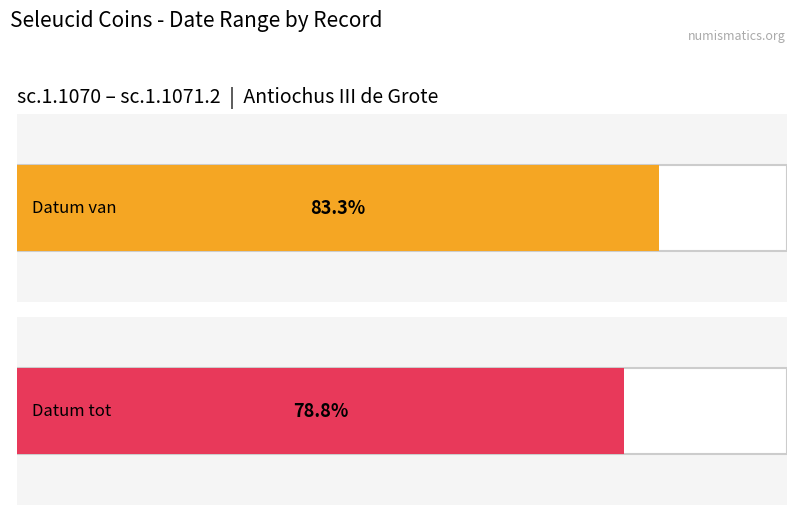

The Datum van series shows -223 at sc.1.1070. True or false?

True